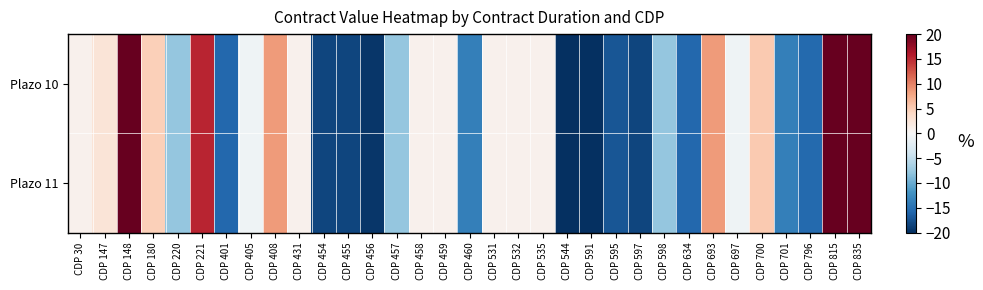

Reading left to right, extract all data points from this chart.

Plazo 10: CDP 30=0.9	CDP 147=2.6	CDP 148=20.0	CDP 180=4.7	CDP 220=-7.7	CDP 221=15.3	CDP 401=-15.7	CDP 405=-0.8	CDP 408=8.6	CDP 431=0.9	CDP 454=-18.3	CDP 455=-18.3	CDP 456=-19.5	CDP 457=-7.7	CDP 458=0.9	CDP 459=0.9	CDP 460=-13.7	CDP 531=0.9	CDP 532=0.9	CDP 535=0.9	CDP 544=-20.0	CDP 591=-20.0	CDP 595=-17.2	CDP 597=-18.3	CDP 598=-7.7	CDP 634=-15.7	CDP 693=8.6	CDP 697=-0.8	CDP 700=5.2	CDP 701=-13.7	CDP 796=-15.5	CDP 815=20.0	CDP 835=20.0
Plazo 11: CDP 30=0.9	CDP 147=2.6	CDP 148=20.0	CDP 180=4.7	CDP 220=-7.7	CDP 221=15.3	CDP 401=-15.7	CDP 405=-0.8	CDP 408=8.6	CDP 431=0.9	CDP 454=-18.3	CDP 455=-18.3	CDP 456=-19.5	CDP 457=-7.7	CDP 458=0.9	CDP 459=0.9	CDP 460=-13.7	CDP 531=0.9	CDP 532=0.9	CDP 535=0.9	CDP 544=-20.0	CDP 591=-20.0	CDP 595=-17.2	CDP 597=-18.3	CDP 598=-7.7	CDP 634=-15.7	CDP 693=8.6	CDP 697=-0.8	CDP 700=5.2	CDP 701=-13.7	CDP 796=-15.5	CDP 815=20.0	CDP 835=20.0